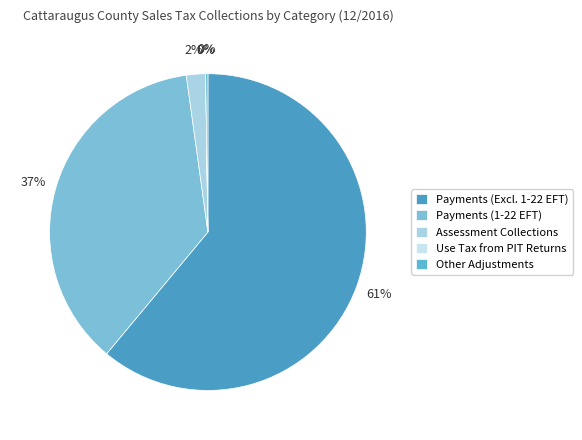

To the nearest percent, what is the average slice percentage?

20%